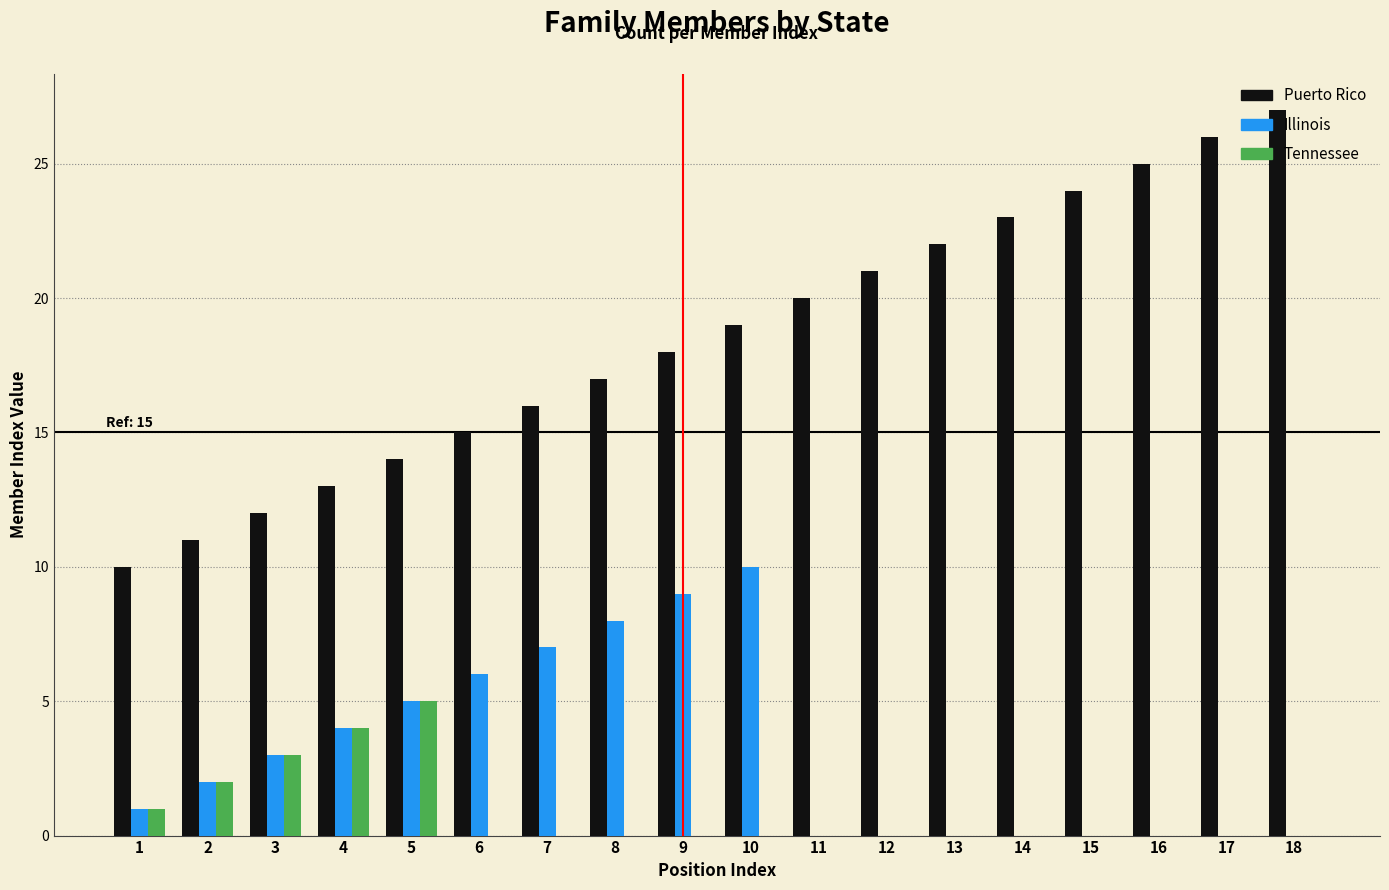

At which label is Illinois closest to 5?

5